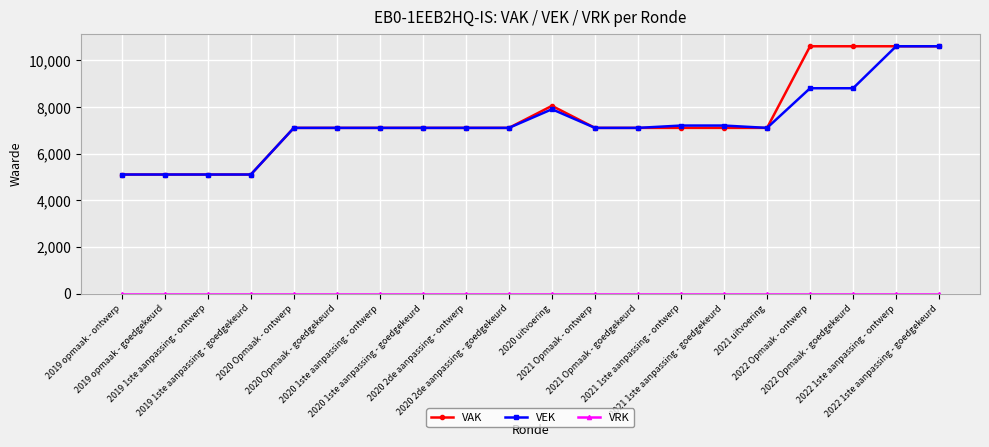

Which series has the largest range (max minus min)?

VAK